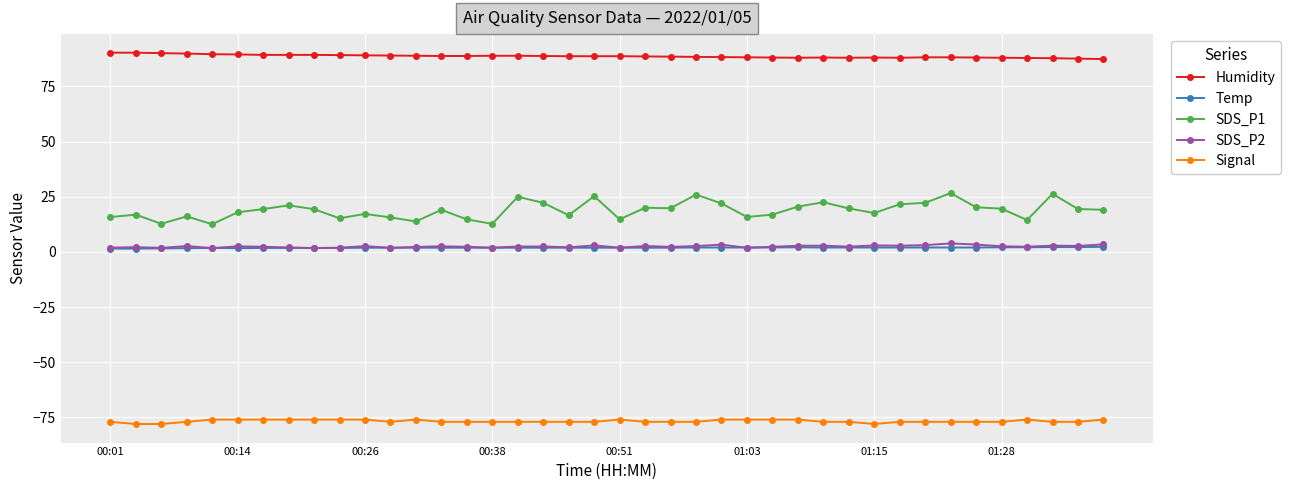

What is the value of the Humidity point at the 12th from the left?

89.0